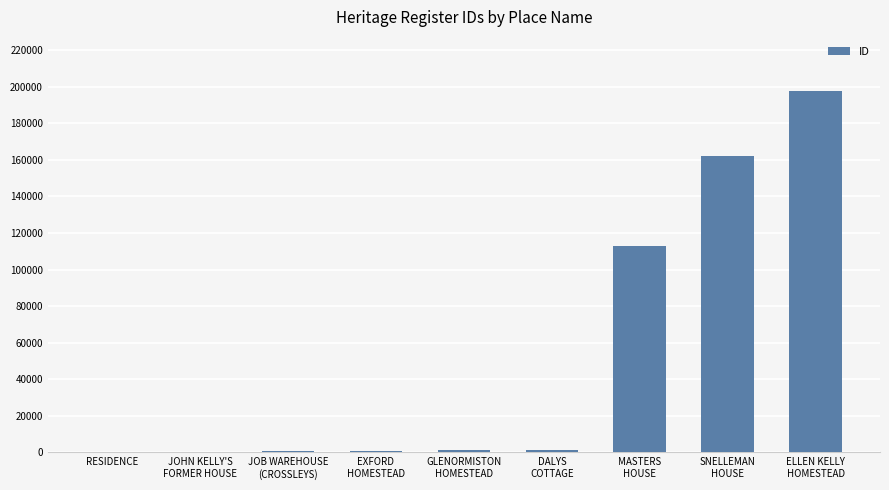

What is the maximum value shown in the chart?

197646